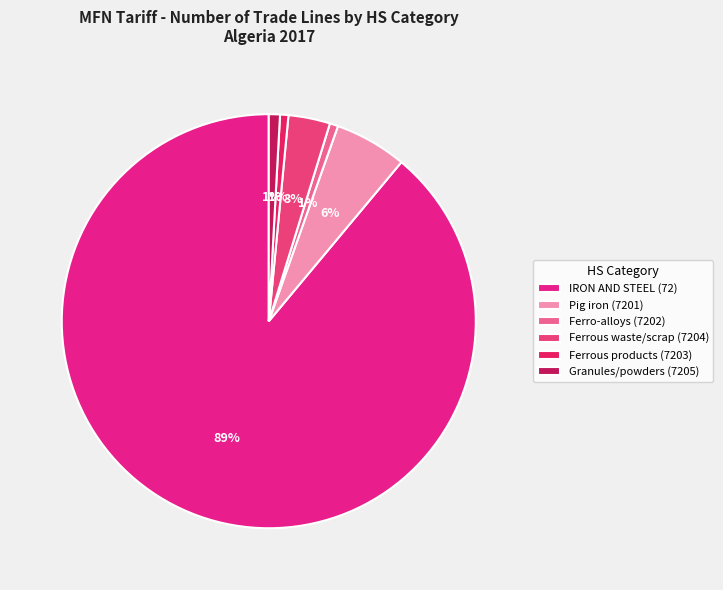

To the nearest percent, what percentage of the pie is Pig iron (7201)?

6%